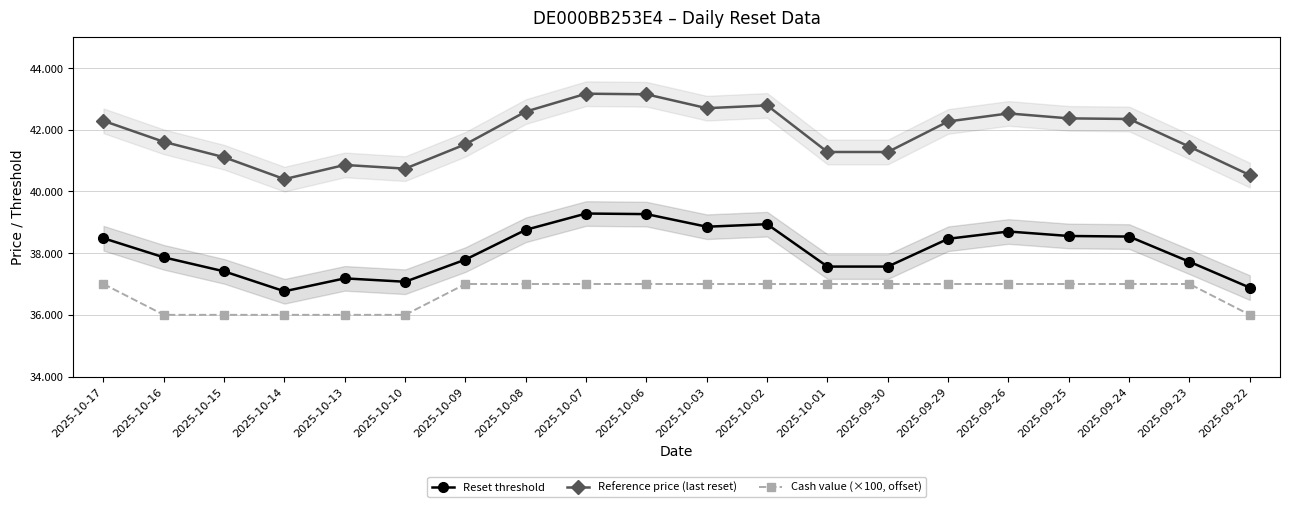

Is the value of Cash value (×100, offset) at 2025-10-06 greater than the value of Reset threshold at 2025-09-25?

No